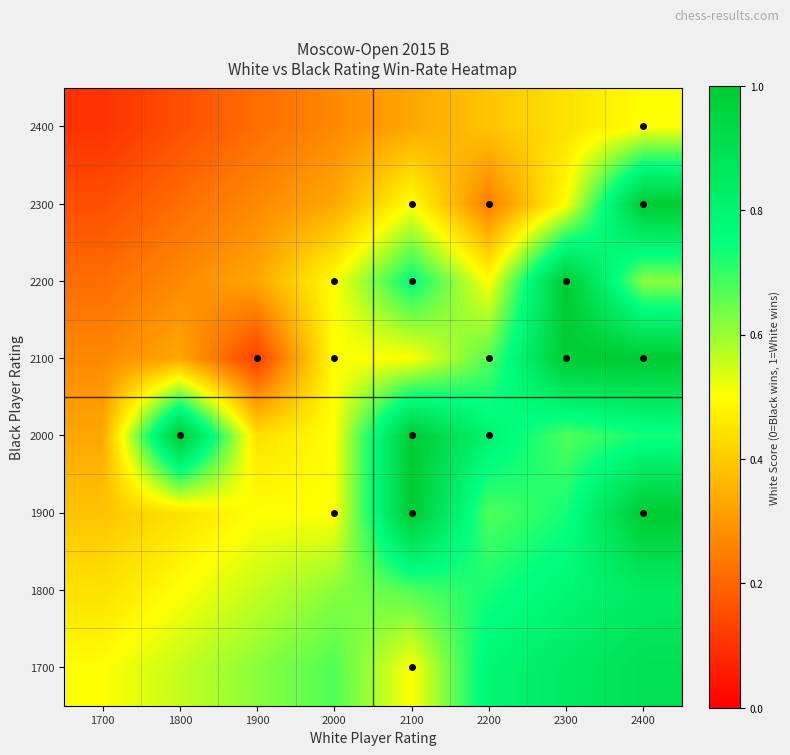

What is the total value across all series at 1700?

2.4